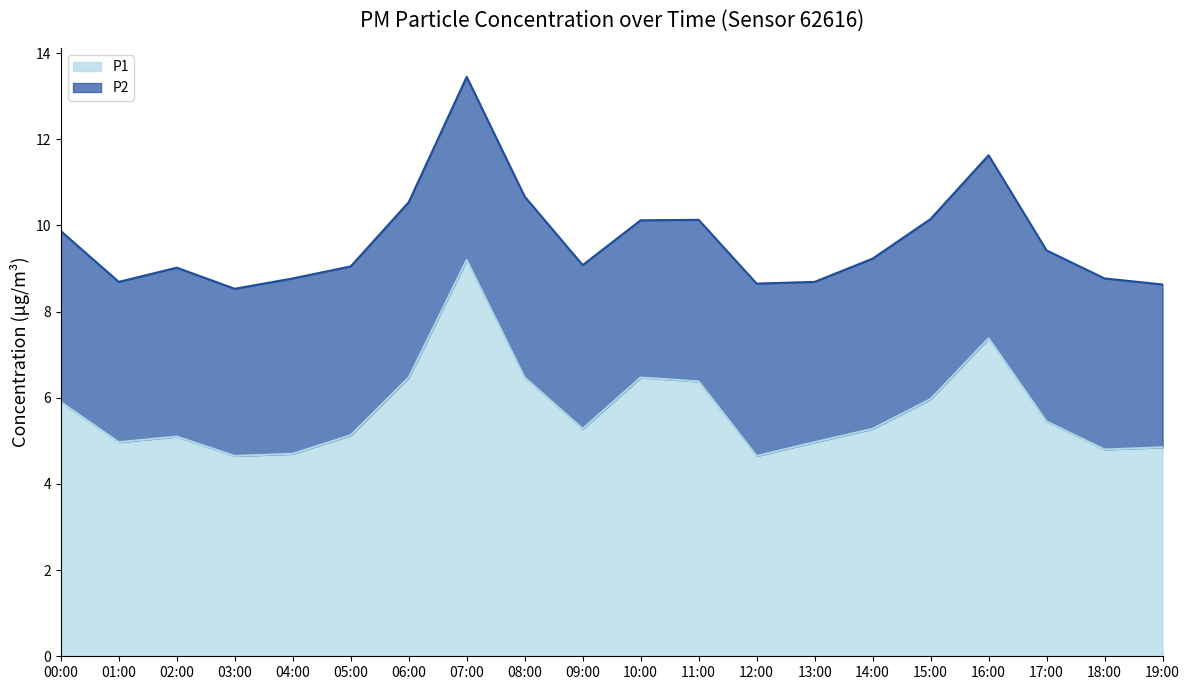

What is the difference between the maximum and minimum values?

4.5